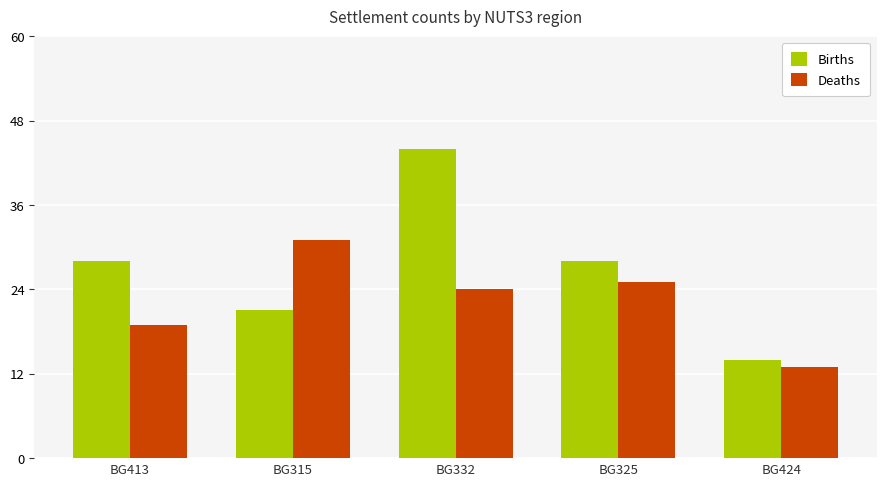

What is the maximum value shown in the chart?

44